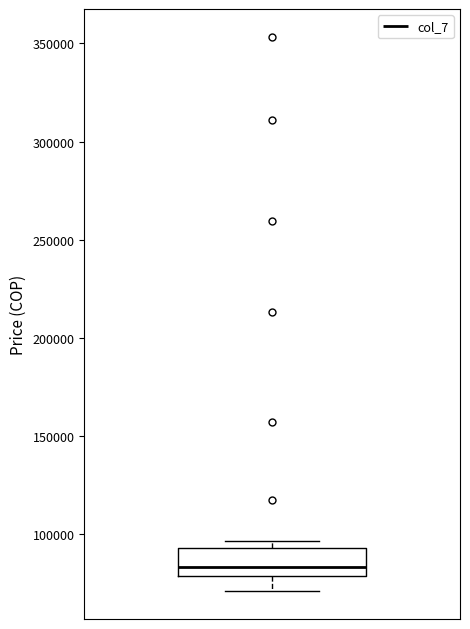

Read this box plot against the y-axis: the position of the median line, the range covered by the box, and the ends of both whiskers. The values are not printed on the chart, so give them approximately, as read against the axis.

median 85000, box 80000 to 95000, whiskers 70000 to 95000 (just above the box's upper edge)